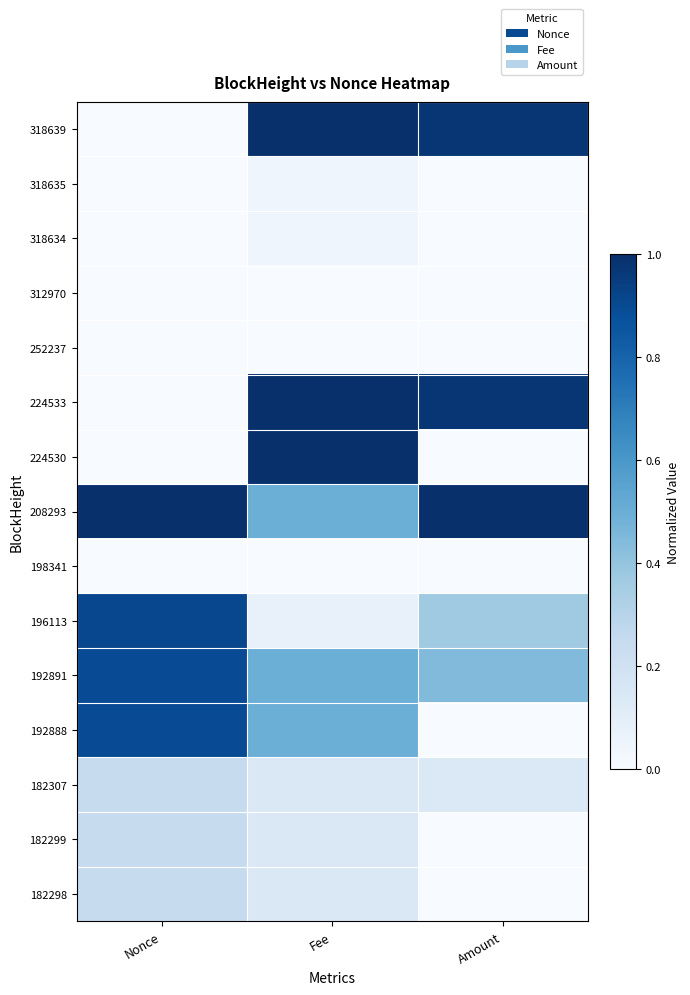

At which category is the sum across all series the highest?

Fee